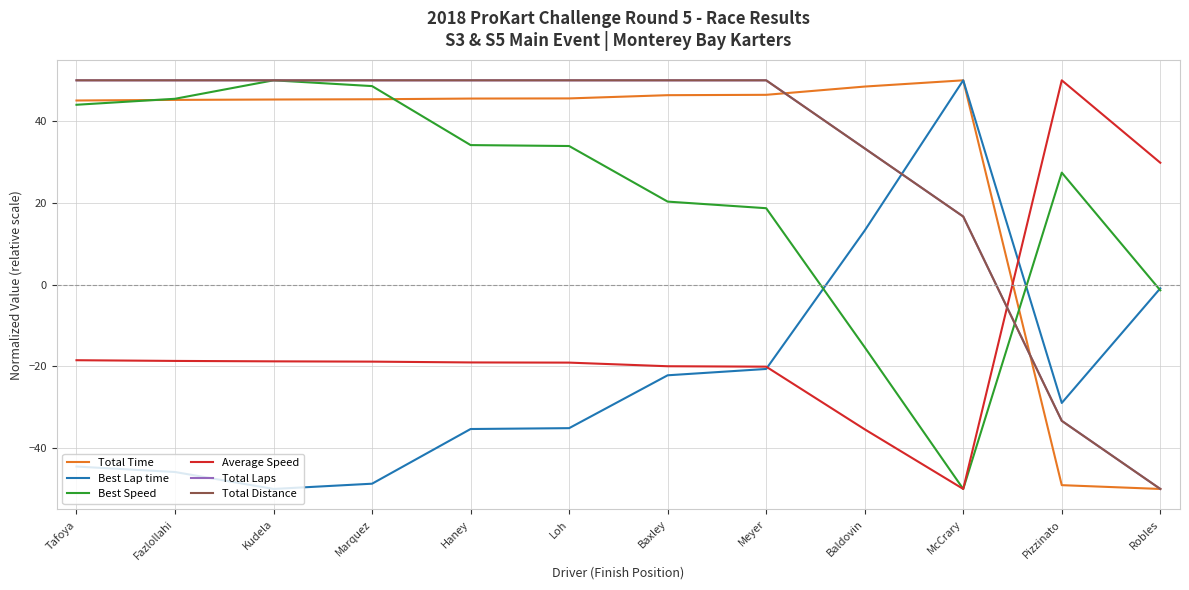

What is the label of the 12th point from the right?

Tafoya